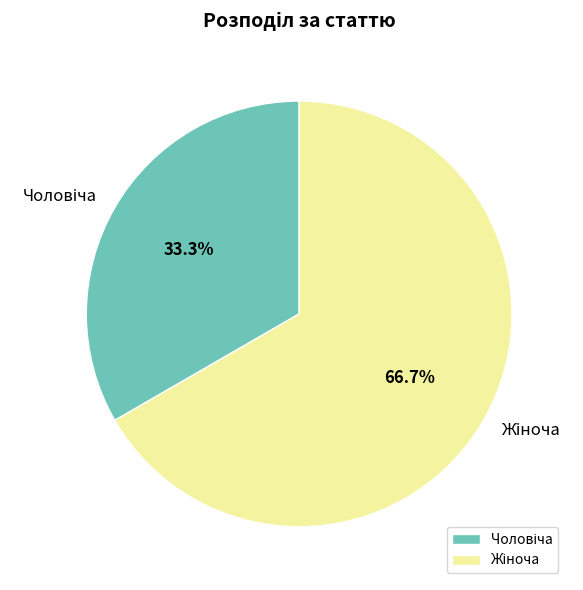

Count the number of slices in the pie.

2